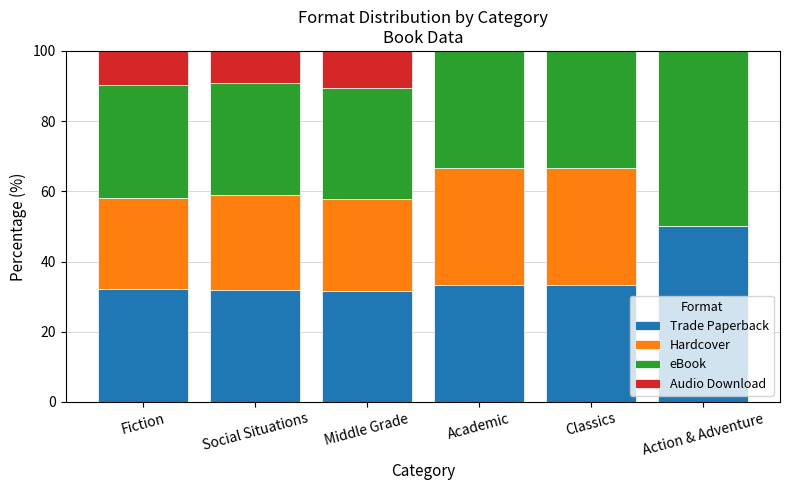

What is the highest value of the Trade Paperback series?

50.0